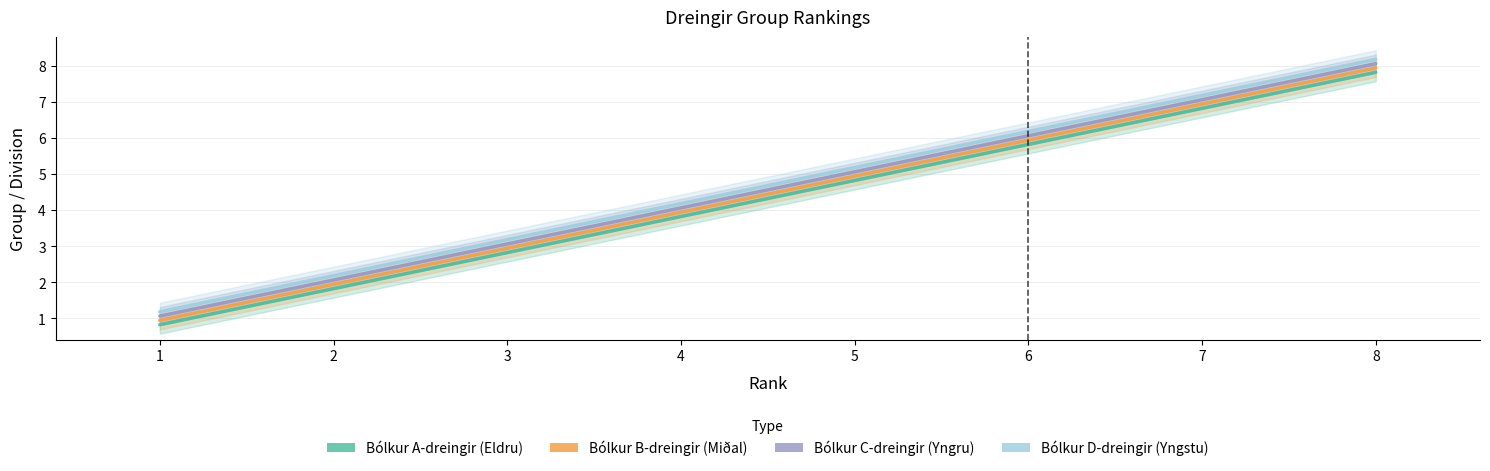

Rank the categories by Bólkur A-dreingir (Eldru) value from lowest to highest.

1, 2, 3, 4, 5, 6, 7, 8